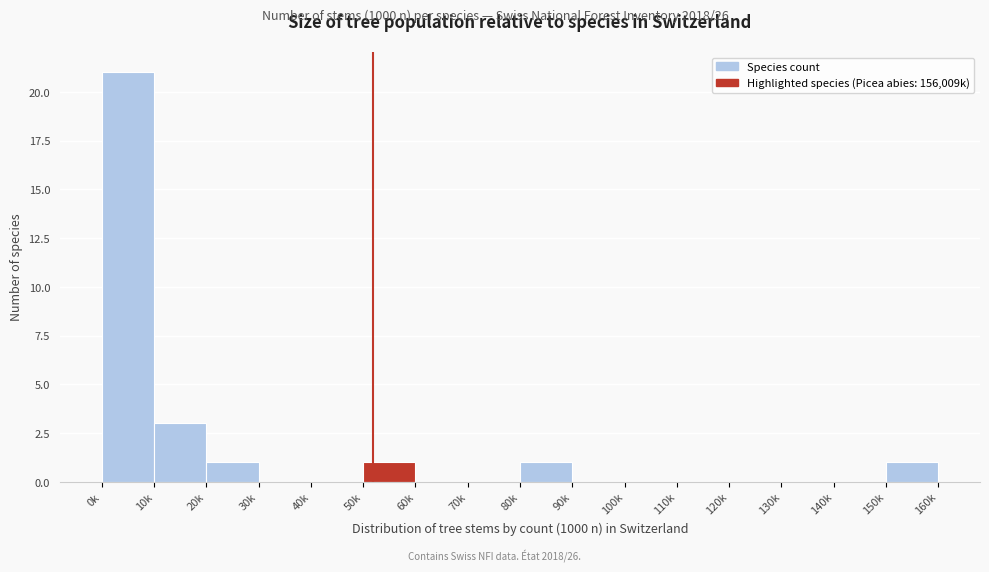

Reading right to left, extract all data points from this chart.

150k=1	140k=0	130k=0	120k=0	110k=0	100k=0	90k=0	80k=1	70k=0	60k=0	50k=1	40k=0	30k=0	20k=1	10k=3	0k=21